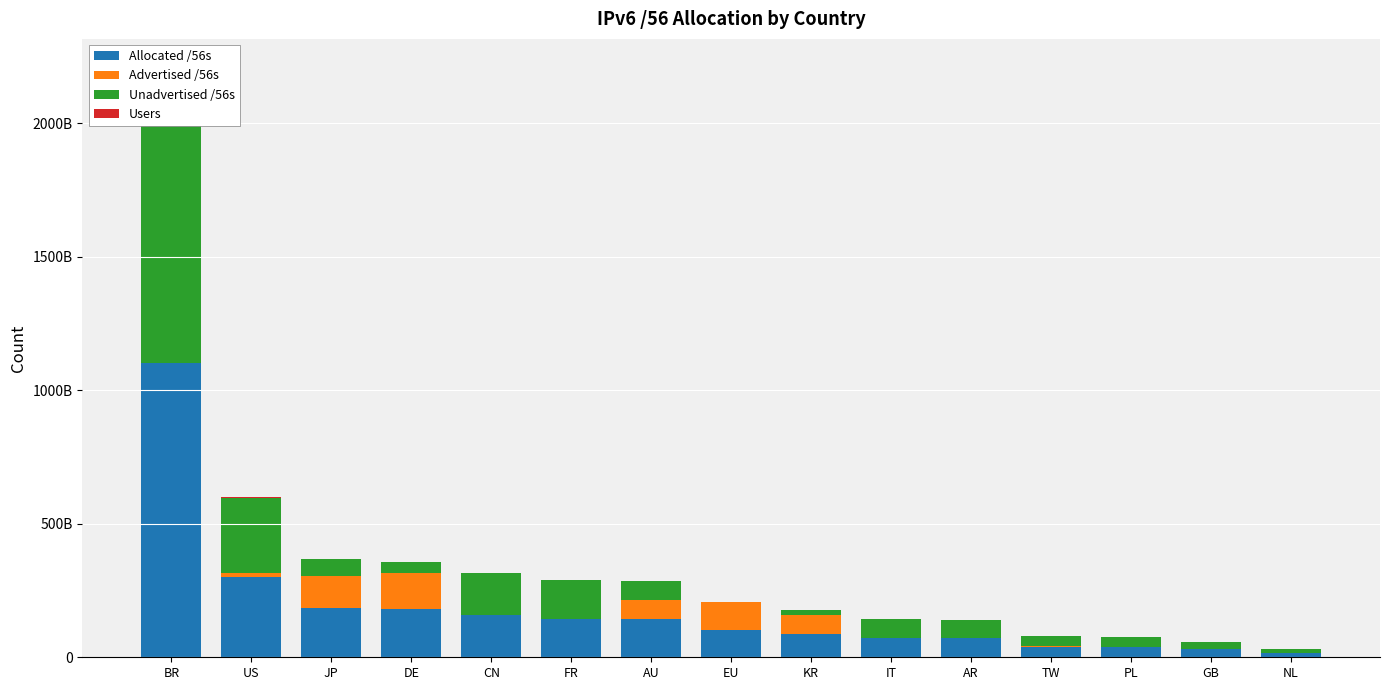

At which category does the chart reach its minimum across all series?

EU